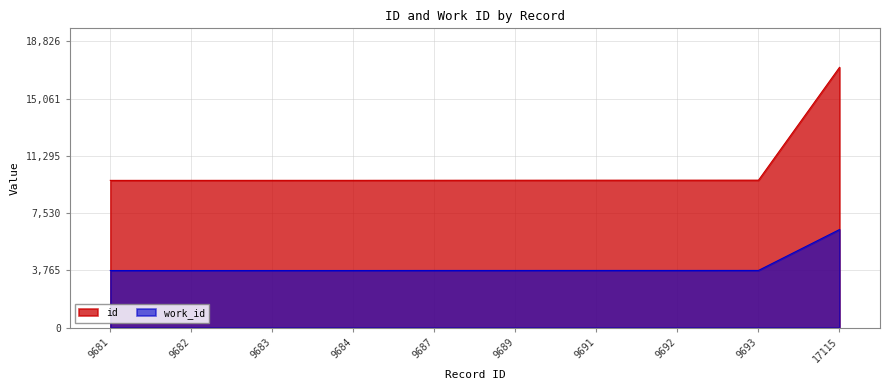

What is the maximum value shown in the chart?

17115